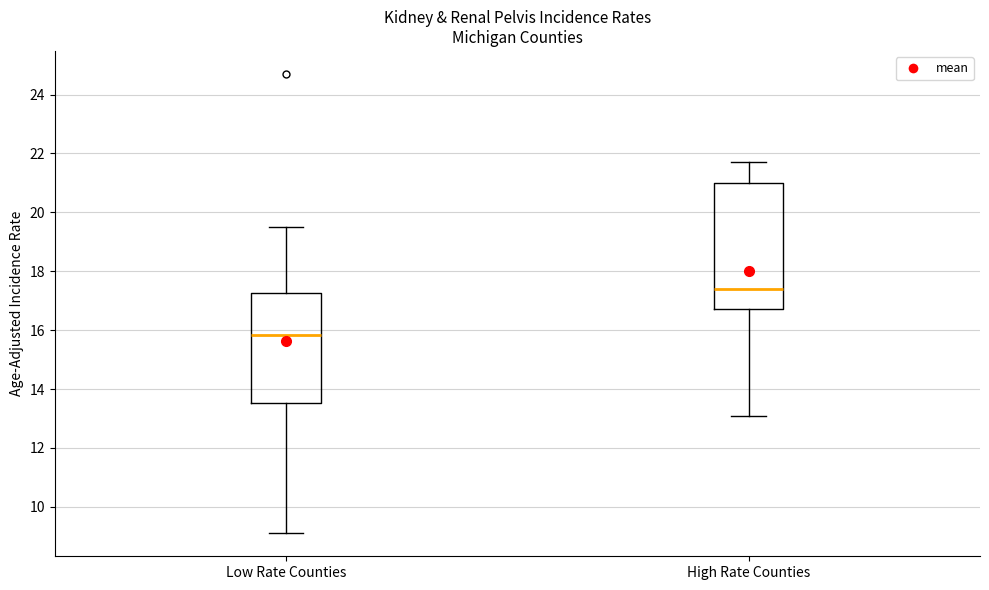

Which box has the lowest median line?

Low Rate Counties